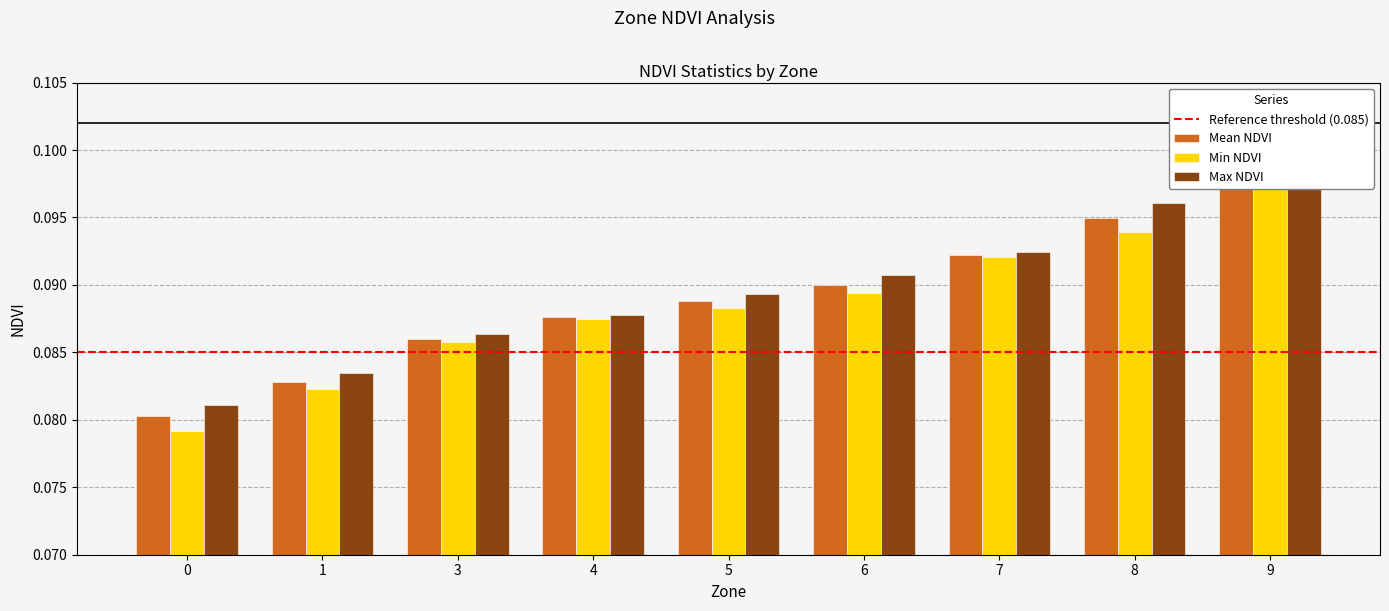

What is the maximum value for Mean NDVI?

0.1